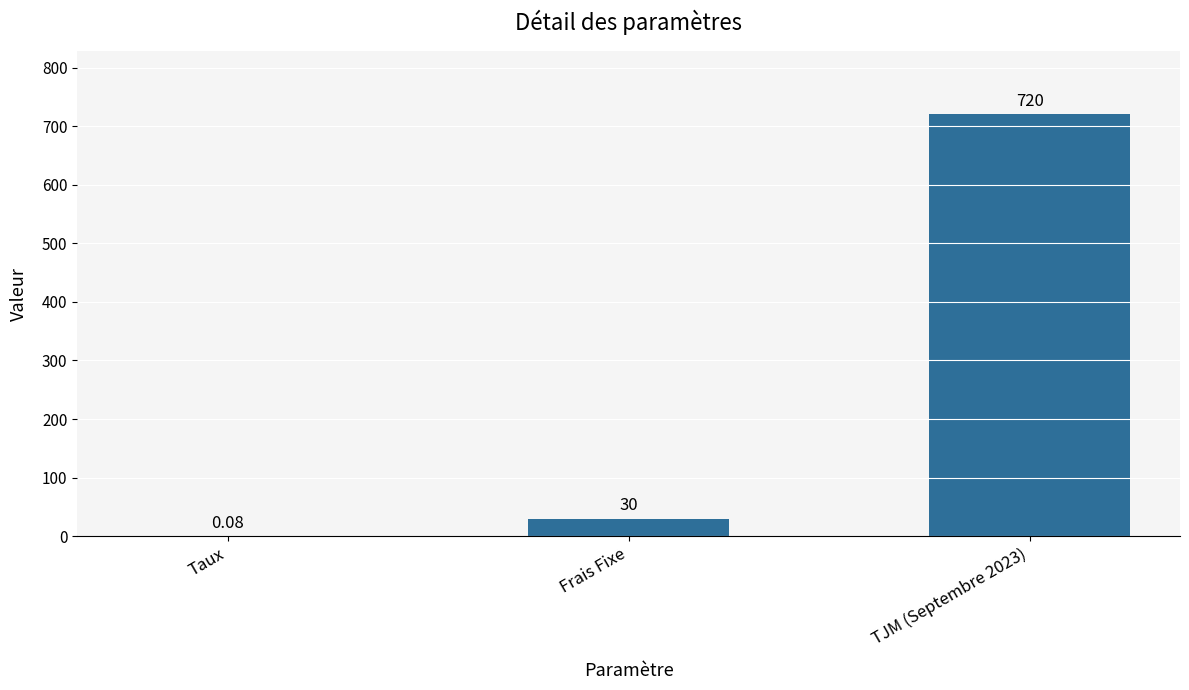

Which has a higher value, TJM (Septembre 2023) or Taux?

TJM (Septembre 2023)